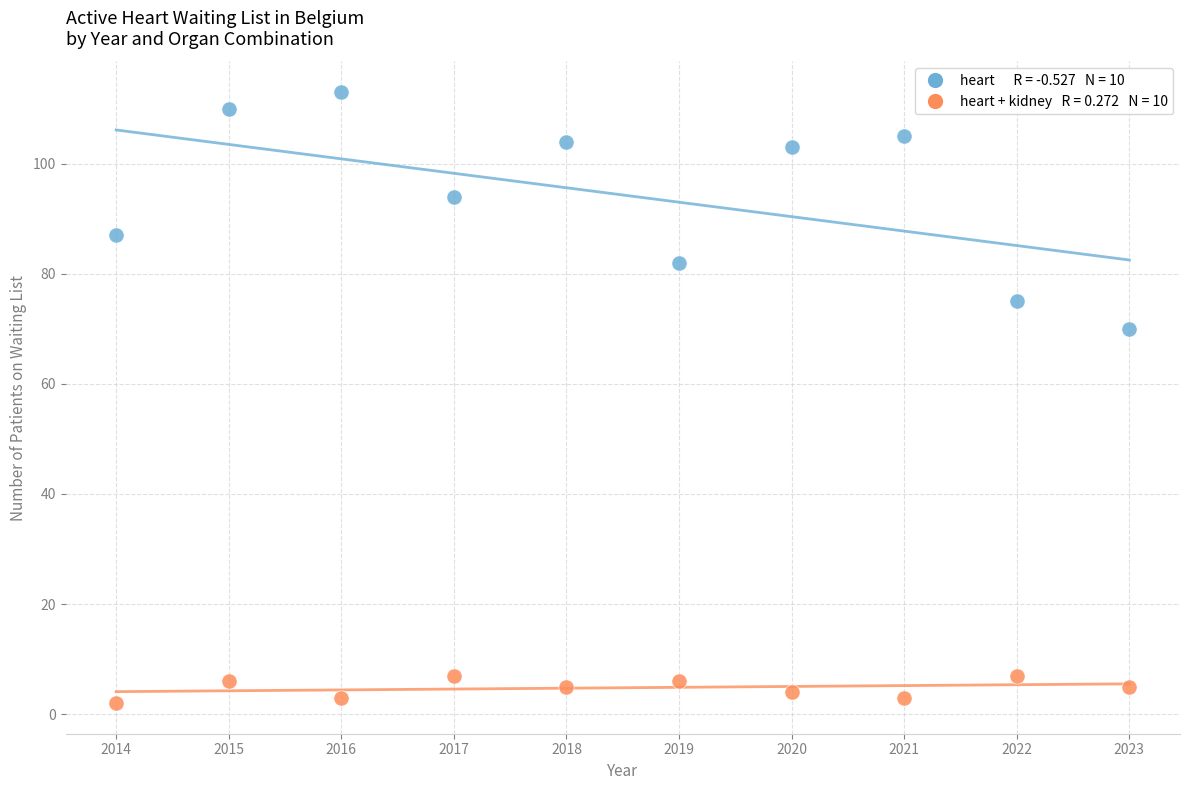

Across all data points, what is the range of X values (max minus min)?

9